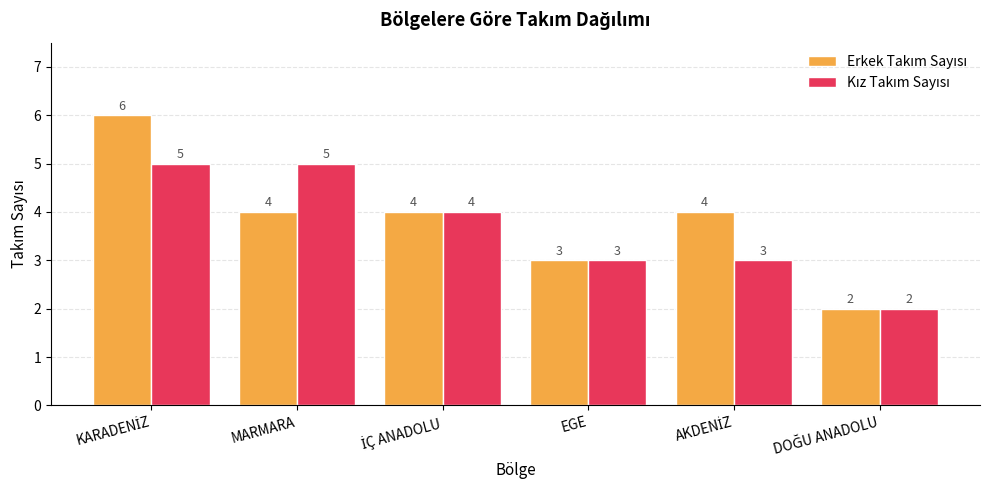

What is the maximum value shown in the chart?

6